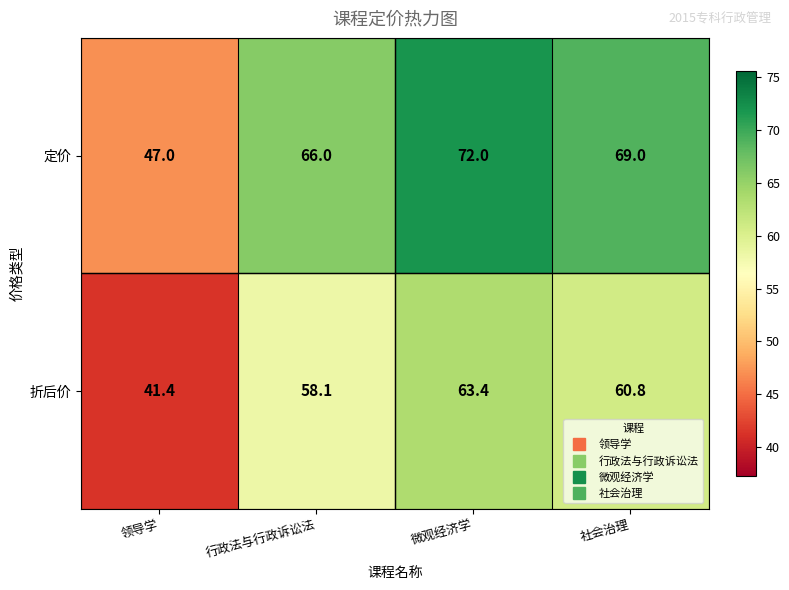

How many distinct data groups are displayed?

2